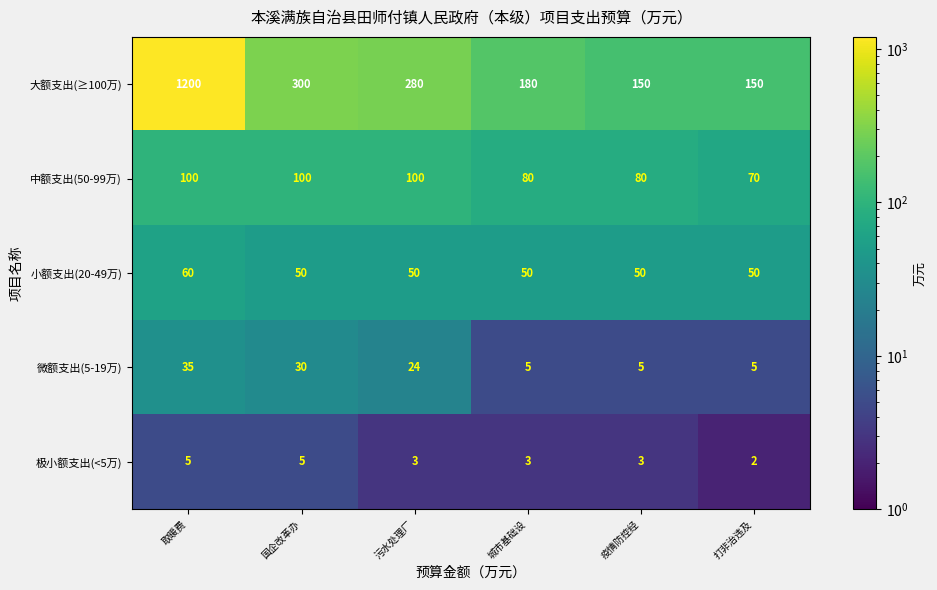

At which category is the sum across all series the highest?

取暖费